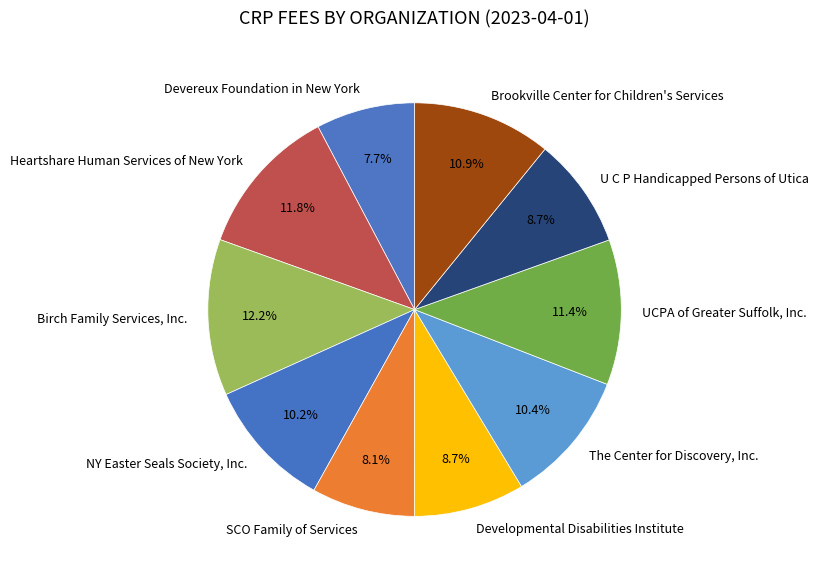

How many segments does this pie chart have?

10